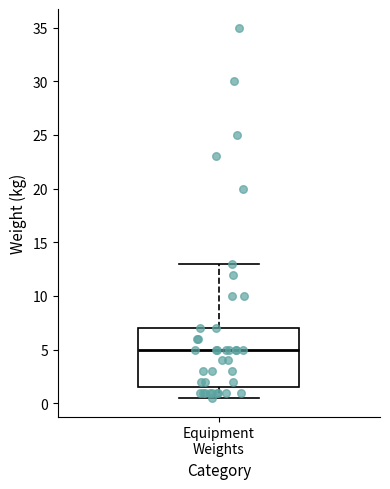

Transcribe this box plot: give where the median line is, the range the box spans, and where the two whiskers end, as read against the y-axis. The values are not printed on the chart, so give them approximately, as read against the axis.

median 5.0, box 1.5 to 7.0, whiskers 0.5 to 13.0